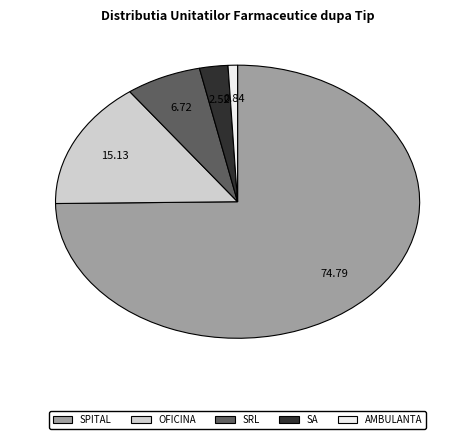

Which has a higher value, SA or SPITAL?

SPITAL